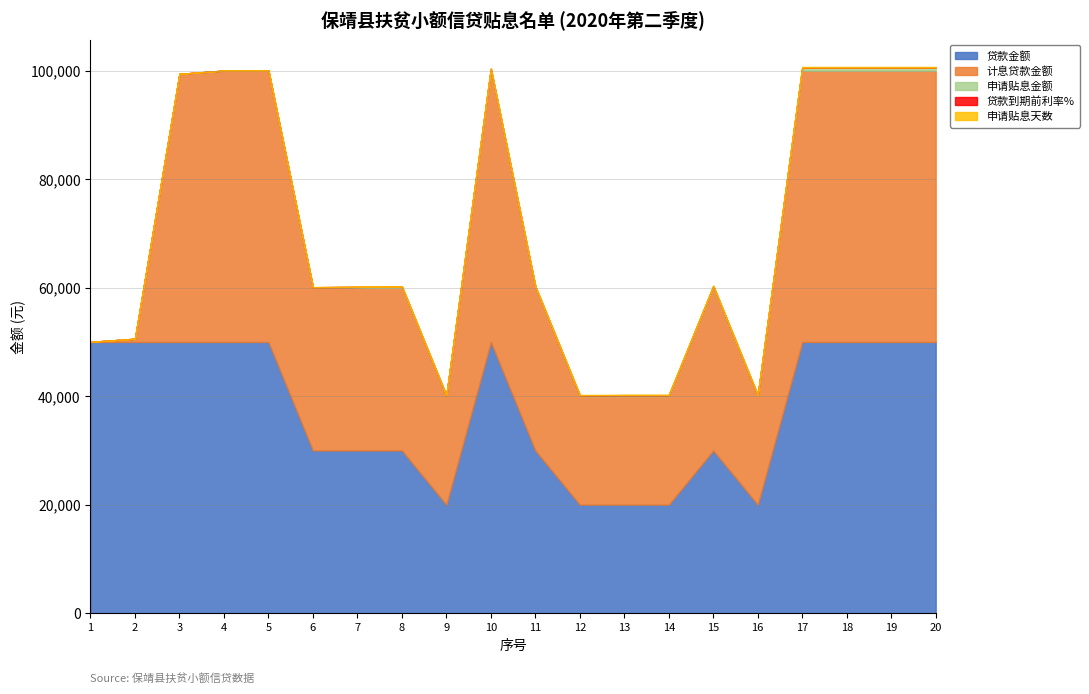

Between 1 and 10, which series saw the biggest shift?

计息贷款金额